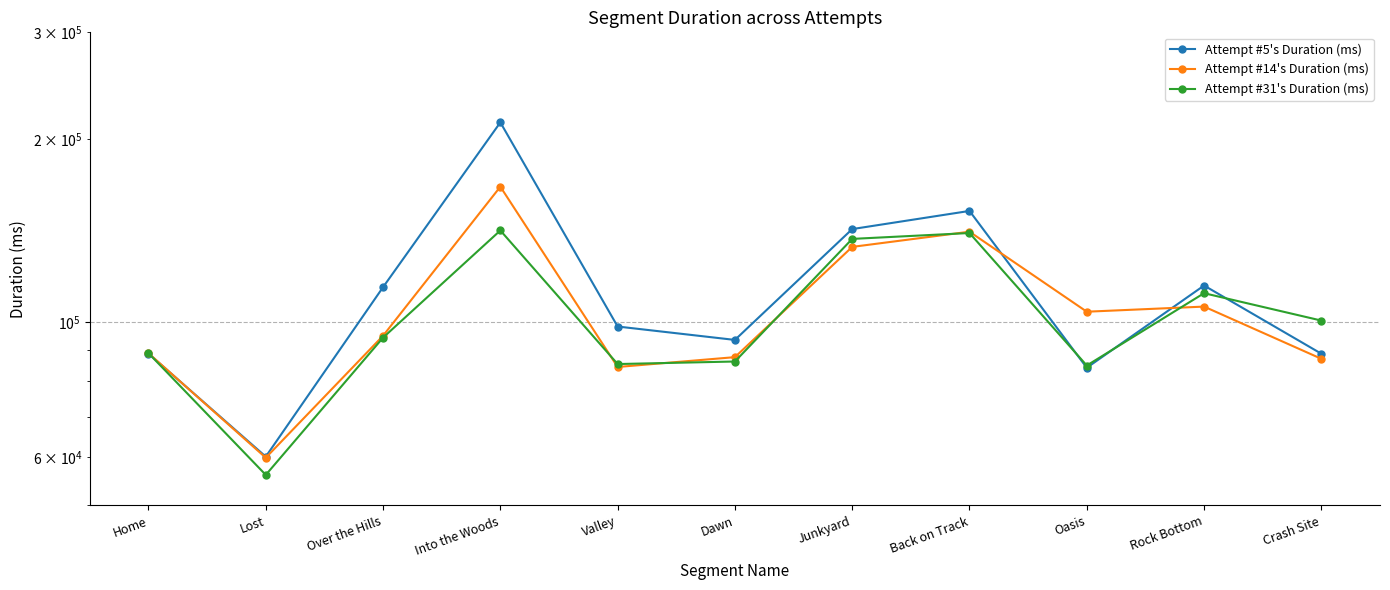

After their last crossing, which series has the higher values: Attempt #5's Duration (ms) or Attempt #14's Duration (ms)?

Attempt #5's Duration (ms)